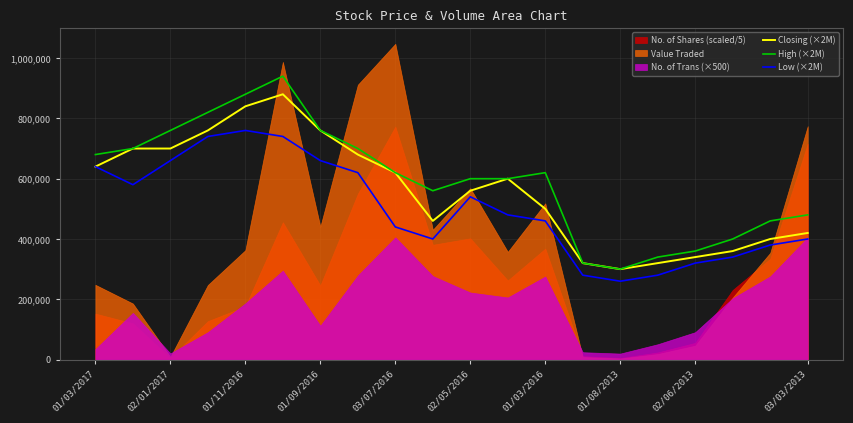

Reading left to right, what are all the values shown in this chart?

Closing (×2M): 640000	700000	700000	760000	840000	880000	760000	680000	620000	460000	560000	600000	500000	320000	300000	320000	340000	360000	400000	420000
High (×2M): 680000	700000	760000	820000	880000	940000	760000	700000	620000	560000	600000	600000	620000	320000	300000	340000	360000	400000	460000	480000
Low (×2M): 640000	580000	660000	740000	760000	740000	660000	620000	440000	400000	540000	480000	460000	280000	260000	280000	320000	340000	380000	400000